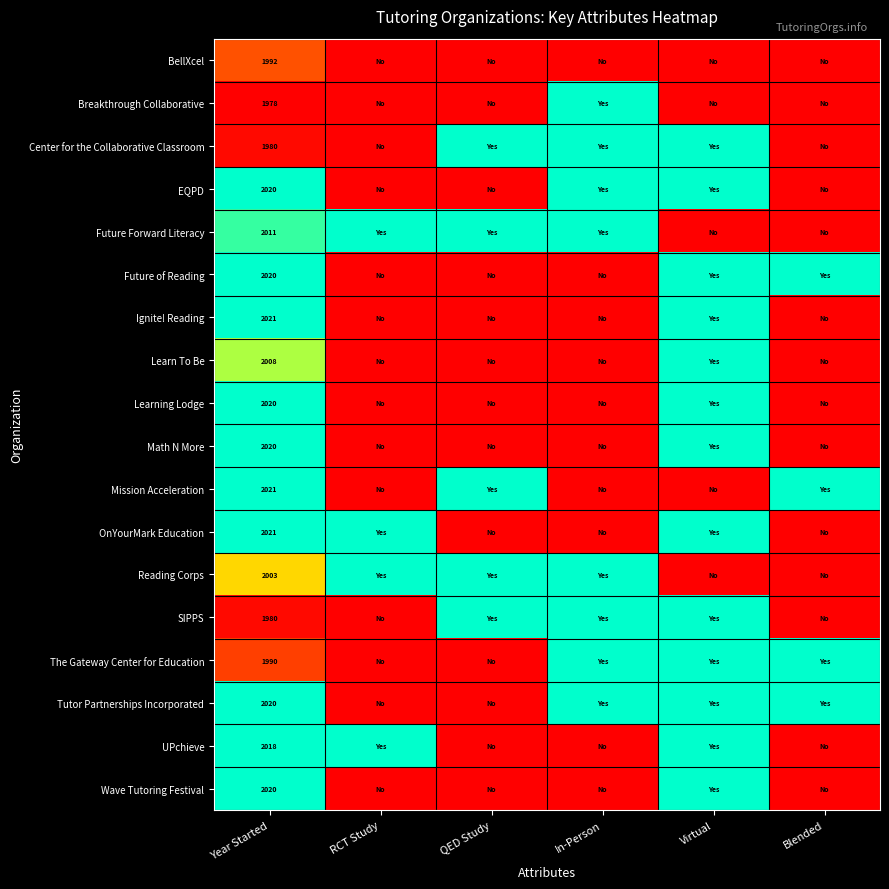

What is the total value across all series at Year Started?

36143